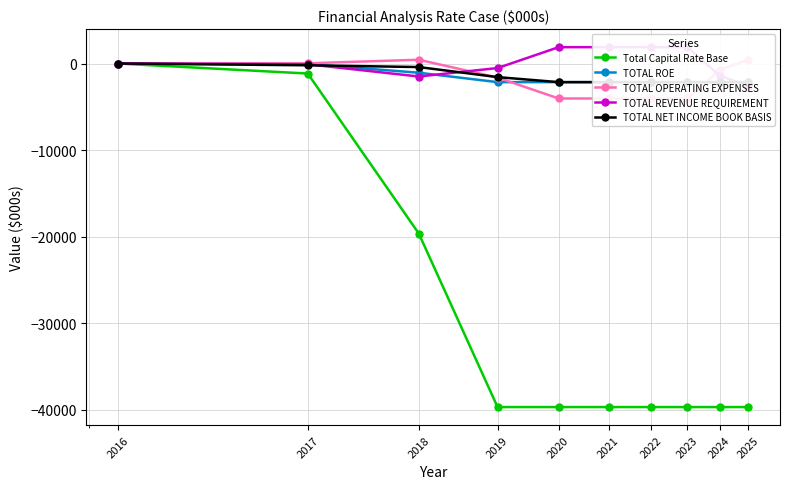

How many lines are shown in the chart?

5